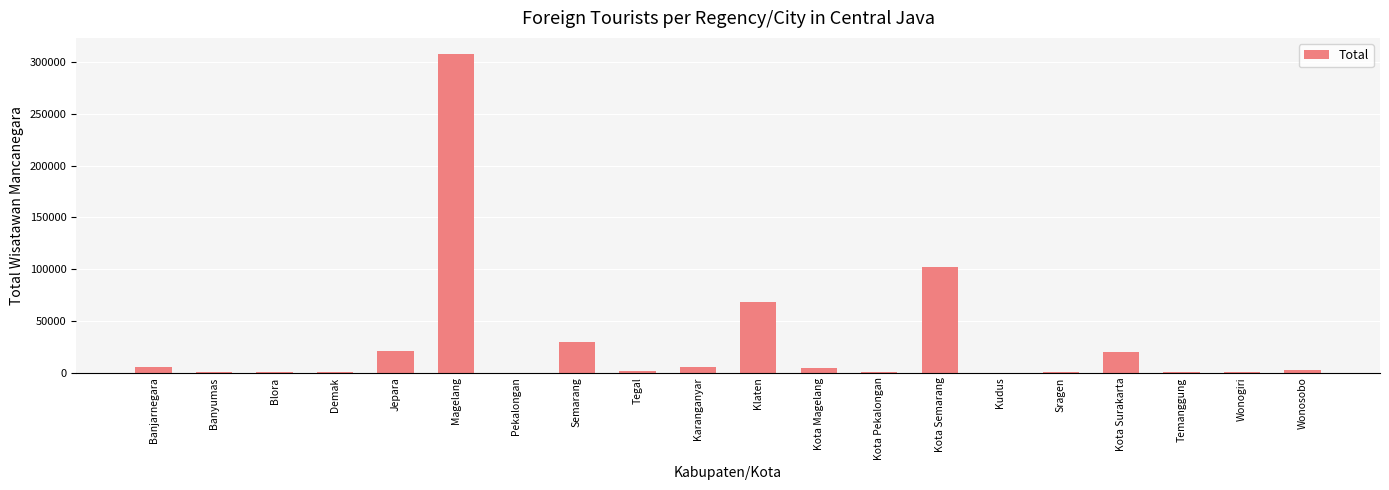

What is the sum of all values?

571651